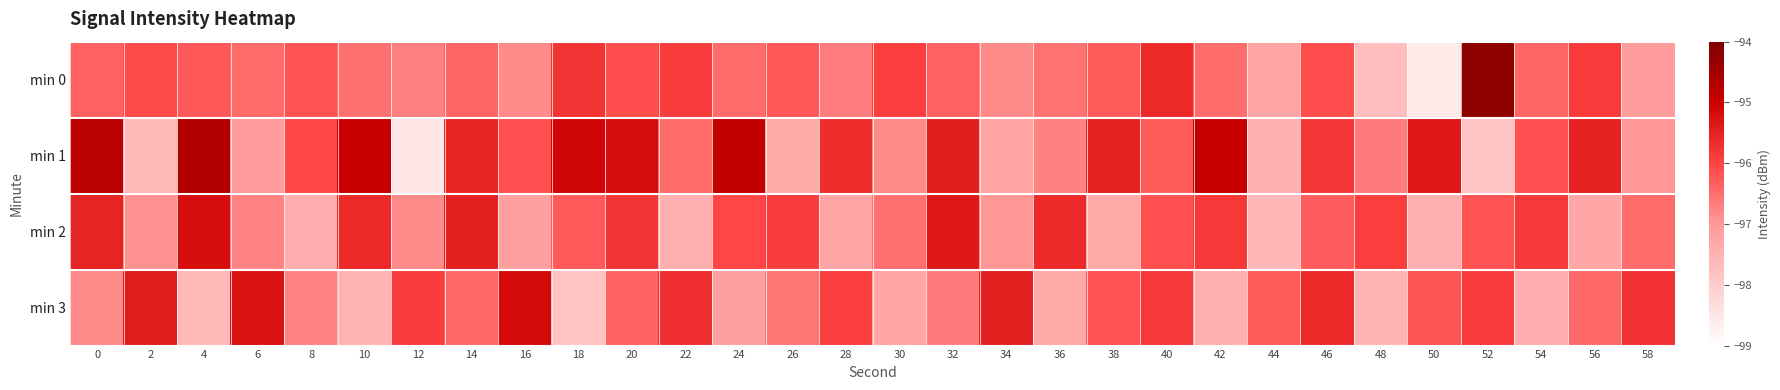

How many categories are shown in the chart?

30